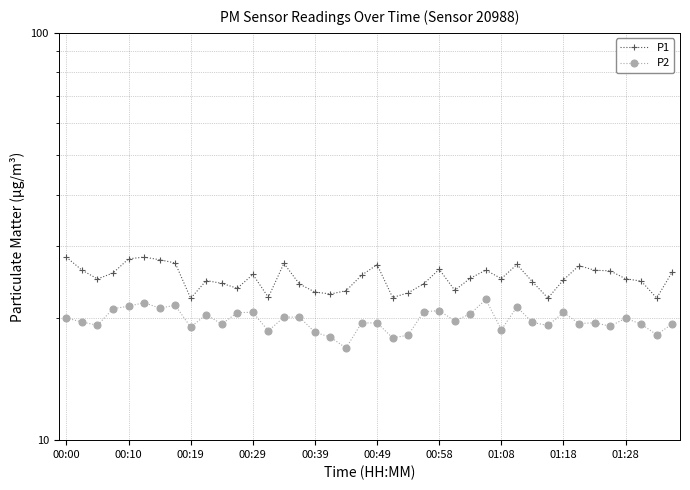

What is the sum of the P1 values at 20 and 00:49?

55.1